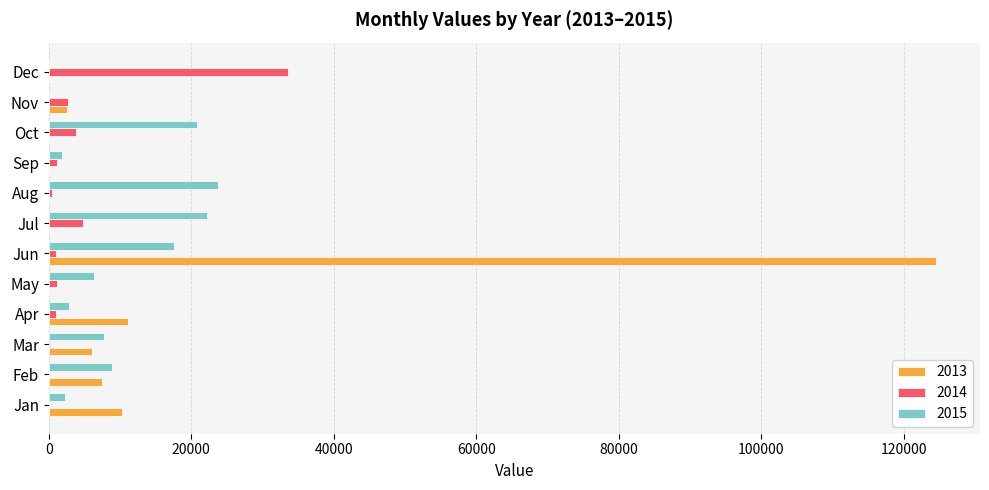

What is the maximum value shown in the chart?

124479